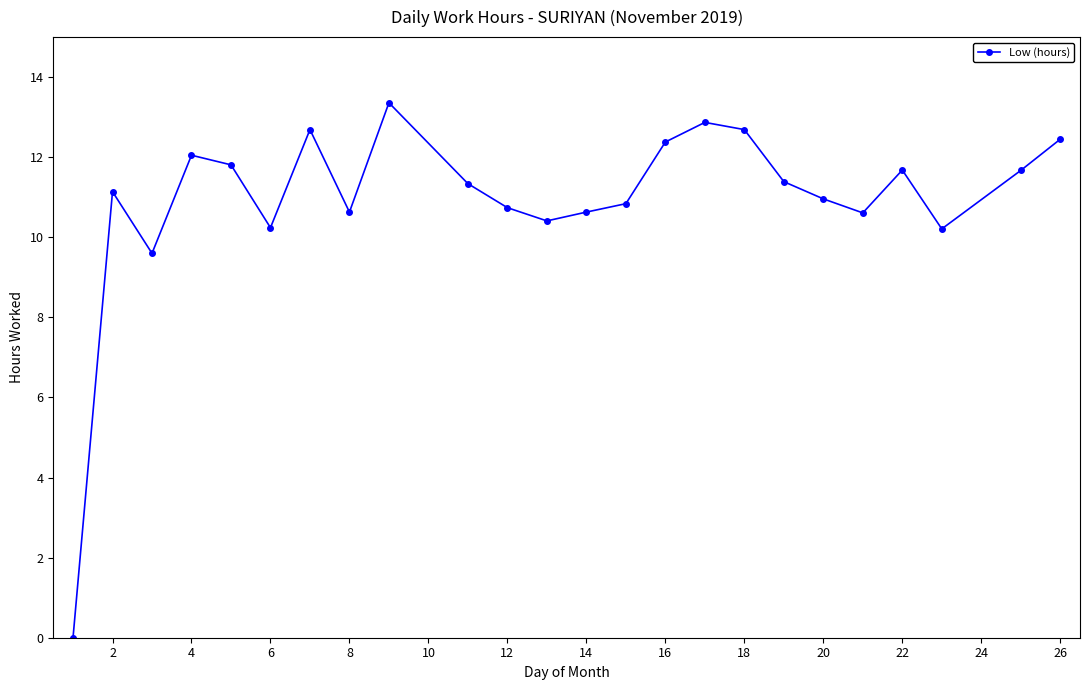

What is the value of the 14th point from the left?

10.8